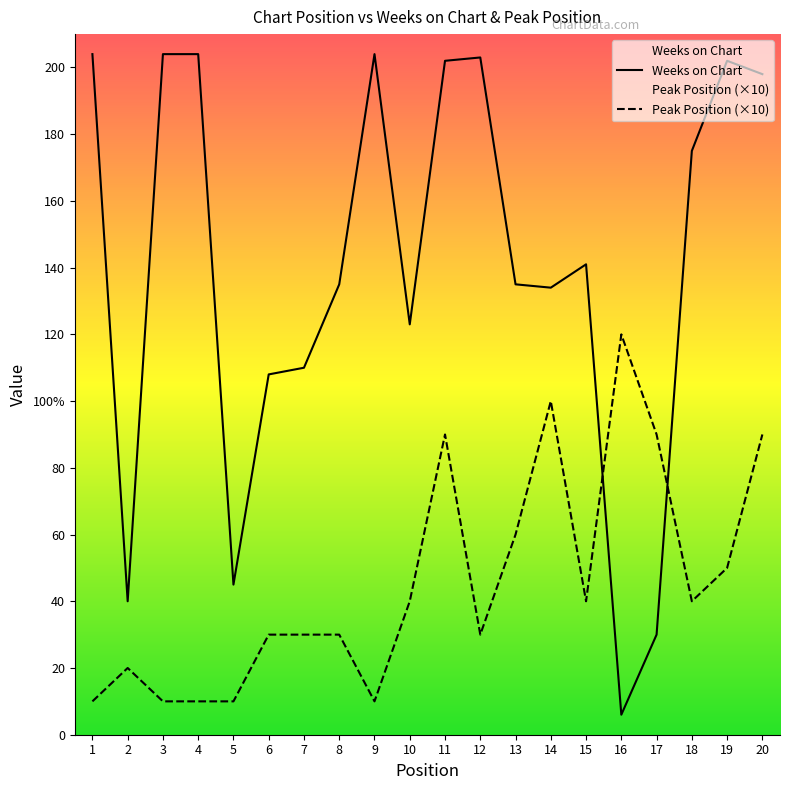

At 6, list the series in order from smallest to largest.

Peak Position (×10), Weeks on Chart